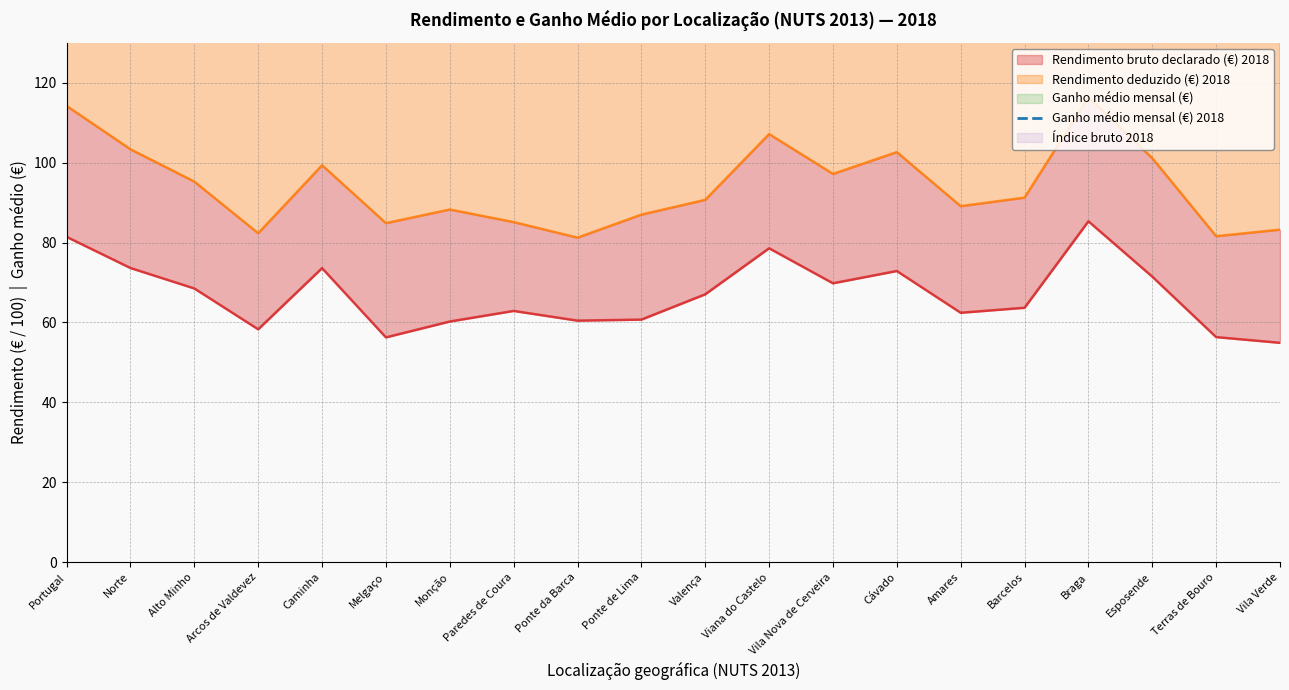

Does the chart display data point markers on the line(s)?

No